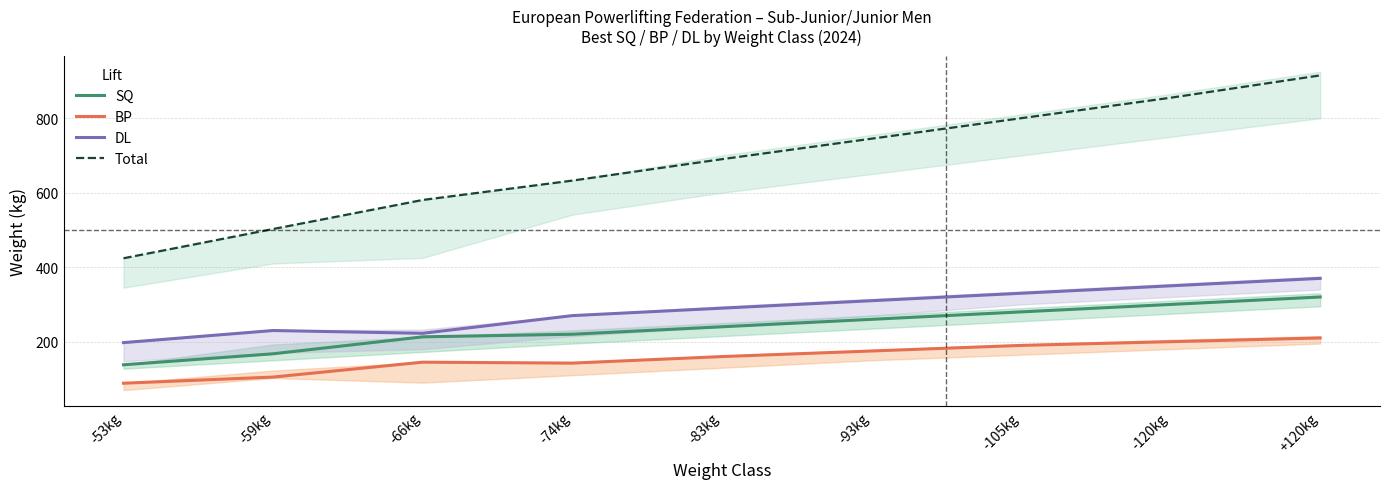

True or false: Total and BP intersect in this chart.

False